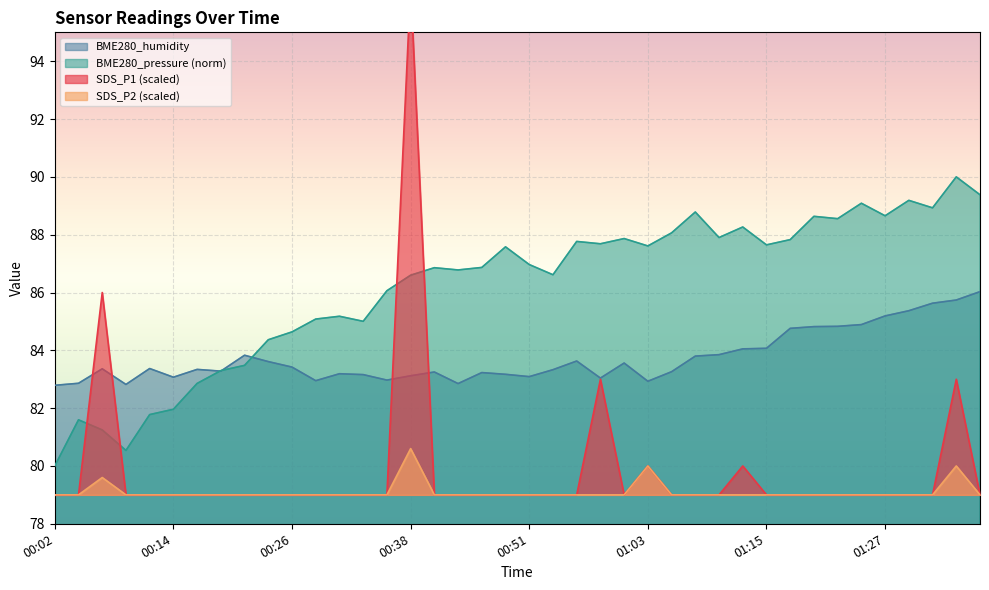

What is the label of the 19th point from the right?

00:53